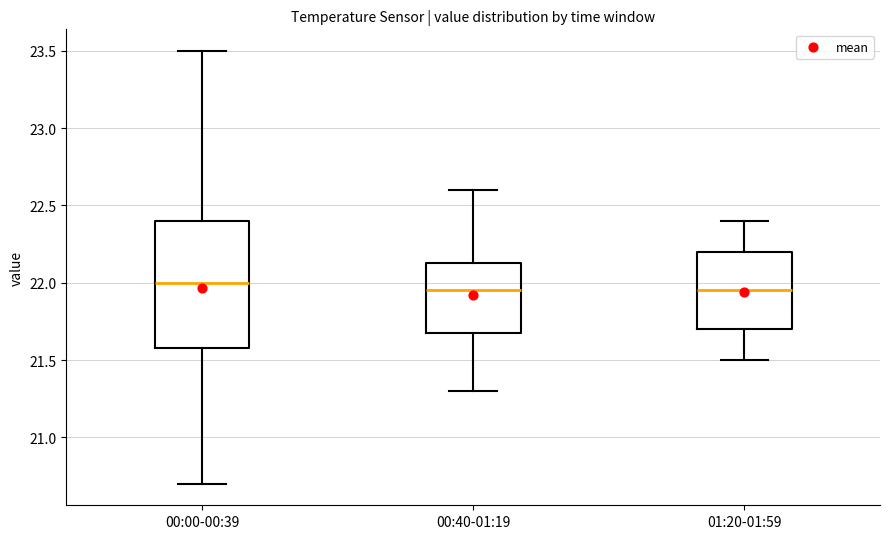

Which box's median line is the highest?

00:00-00:39